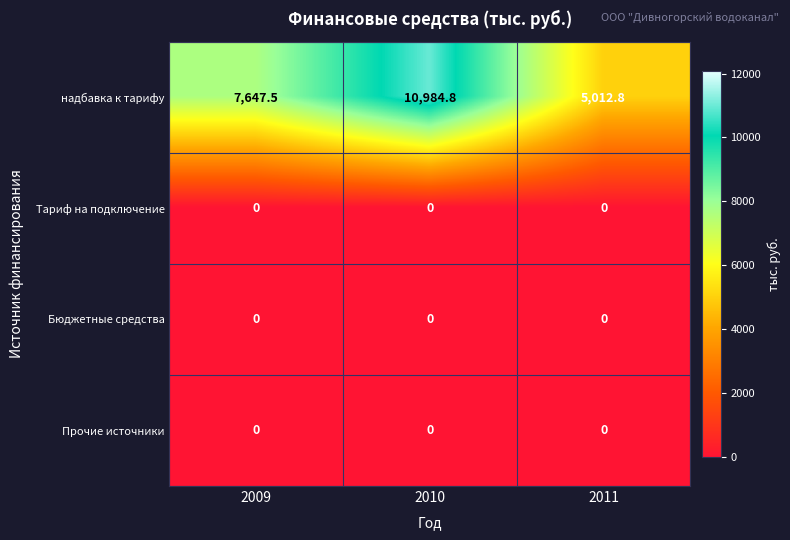

The value of Тариф на подключение at 2011 is 0.0. True or false?

True